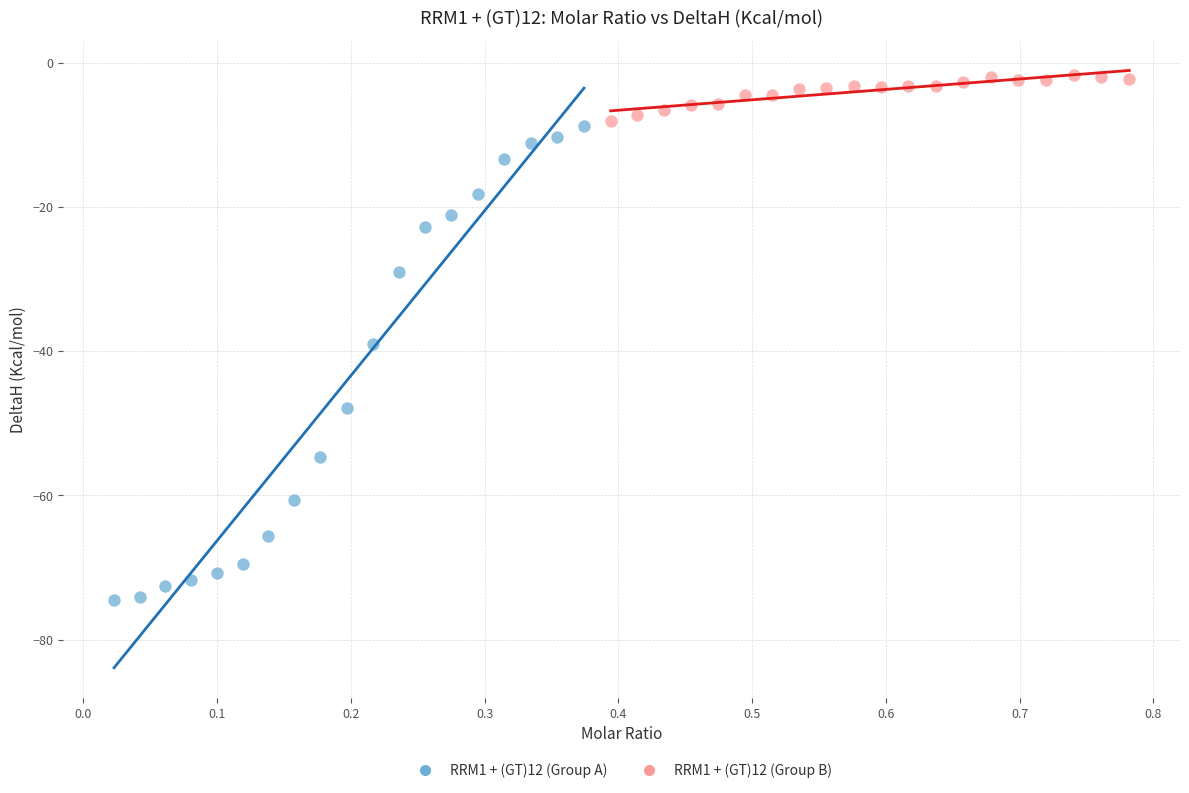

Which series reaches the maximum Y coordinate?

RRM1 + (GT)12 (Group B)